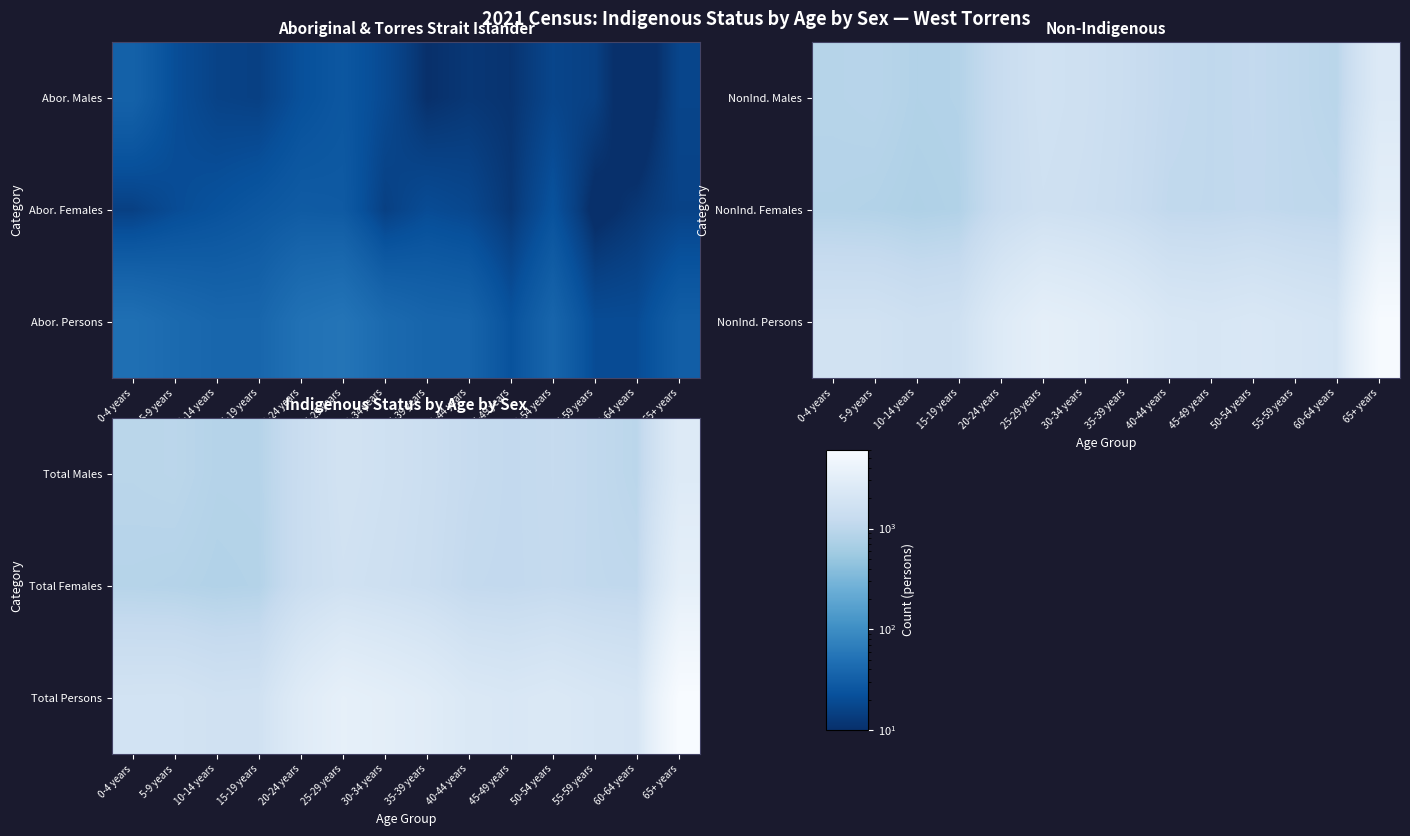

At which category is the sum across all series the highest?

65+ years